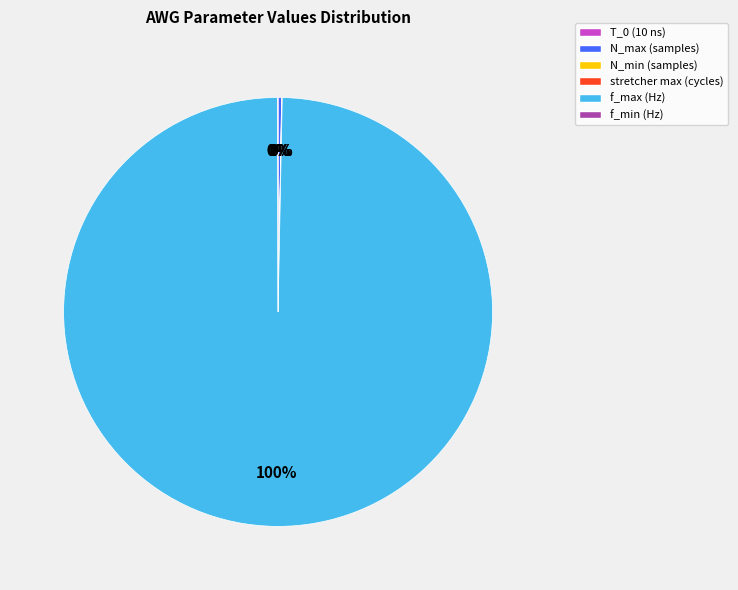

True or false: f_max (Hz) accounts for 94% of the total.

False